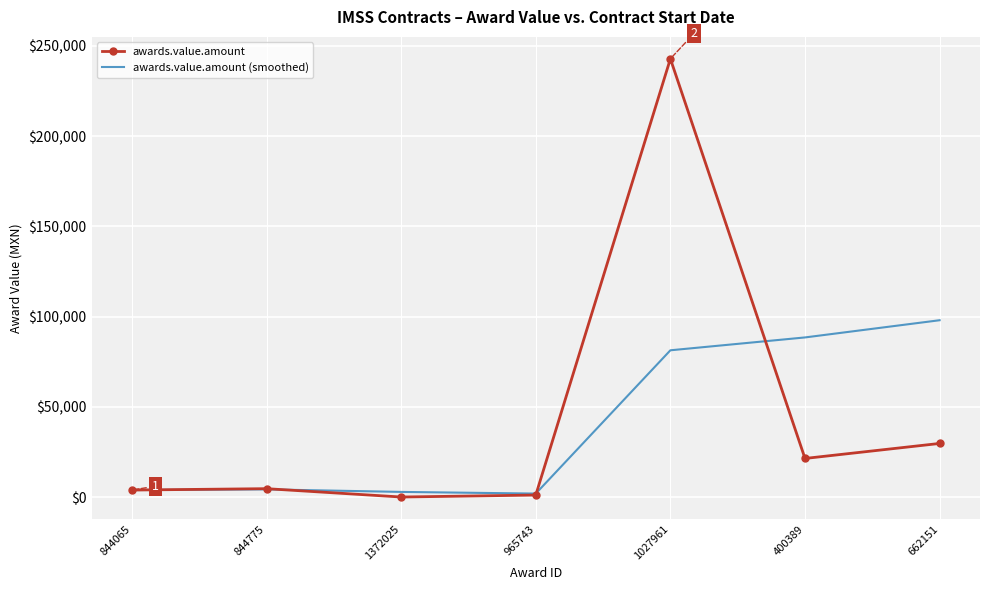

At which label is awards.value.amount (smoothed) closest to 50024?

1027961